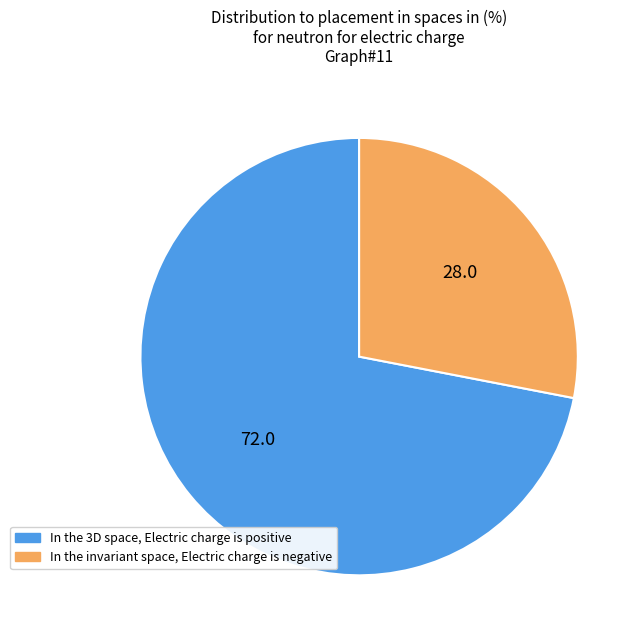

How many segments does this pie chart have?

2